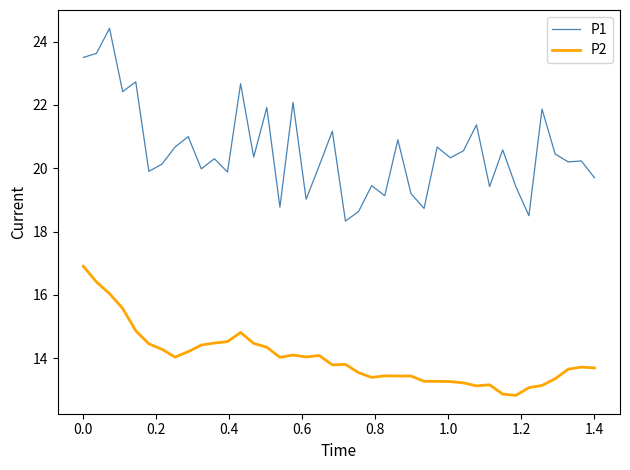

Rank the series by their average value, from highest to lowest.

P1, P2